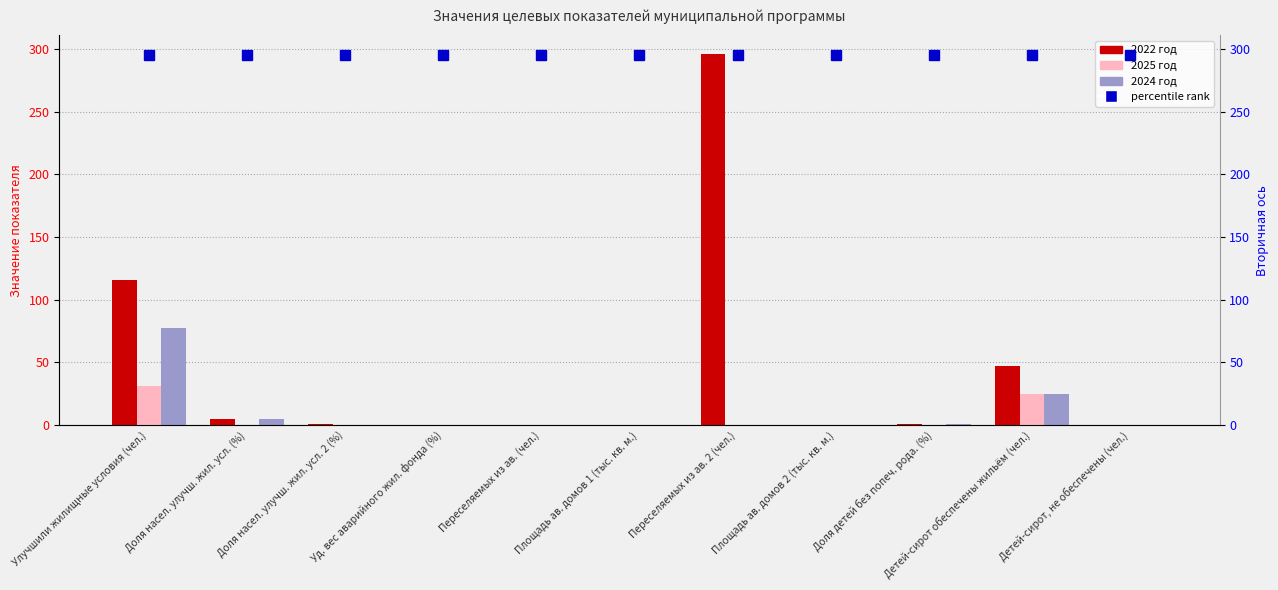

What is the spread (max minus min) of values at Улучшили жилищные условия (чел.)?

85.0